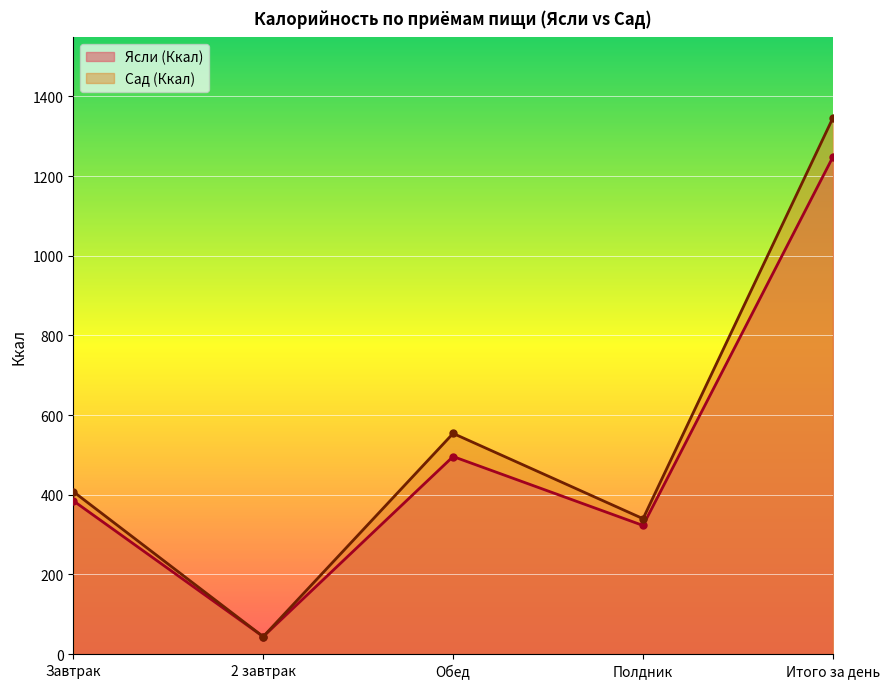

What is the difference between the maximum and minimum values in the Ясли (Ккал) series?

1204